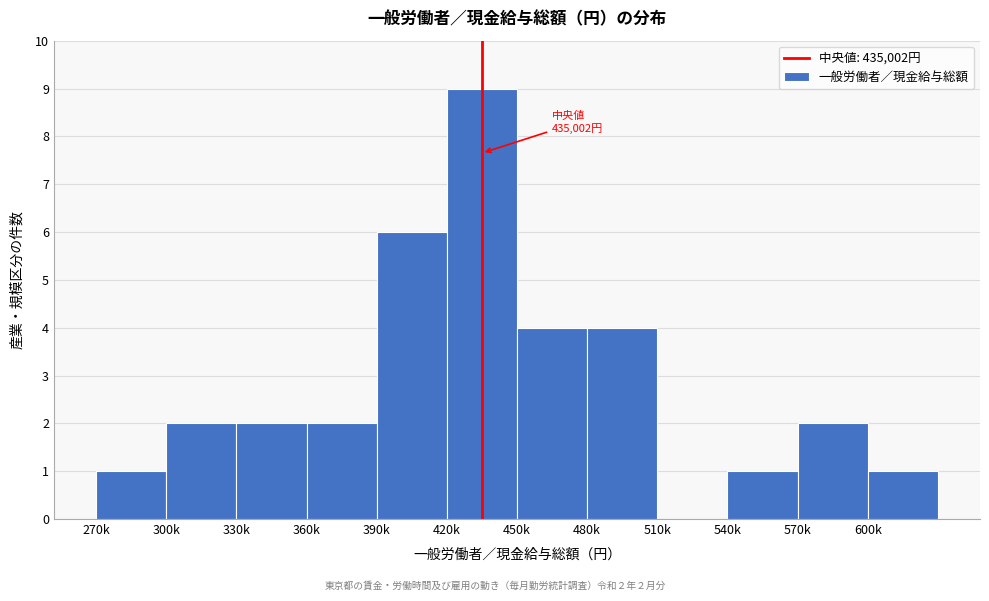

Reading left to right, list all the values displayed in this chart.

270k=1	300k=2	330k=2	360k=2	390k=6	420k=9	450k=4	480k=4	510k=0	540k=1	570k=2	600k=1